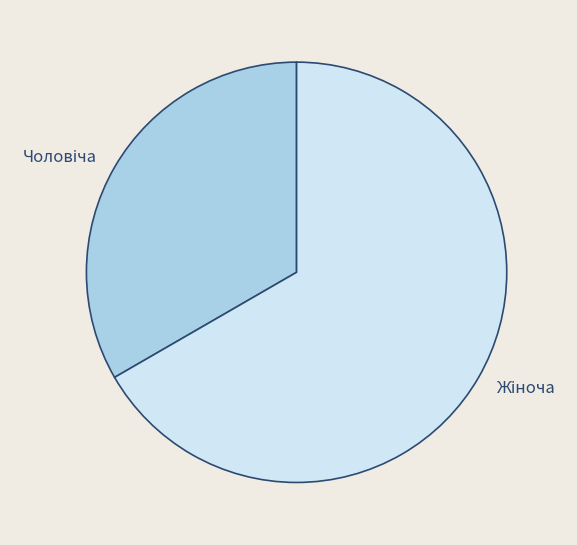

How many slices are in this pie chart?

2